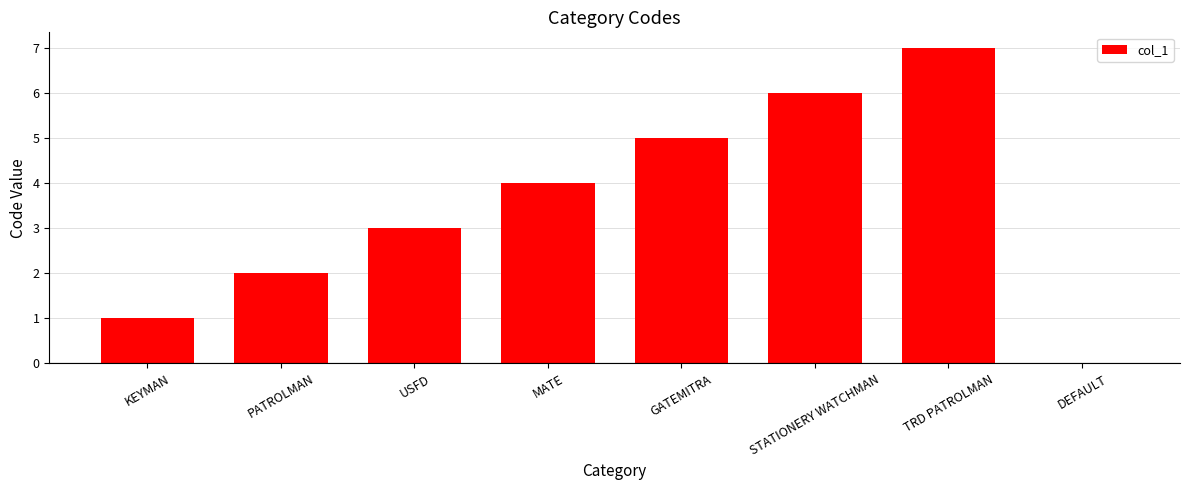

Between TRD PATROLMAN and GATEMITRA, which is larger?

TRD PATROLMAN